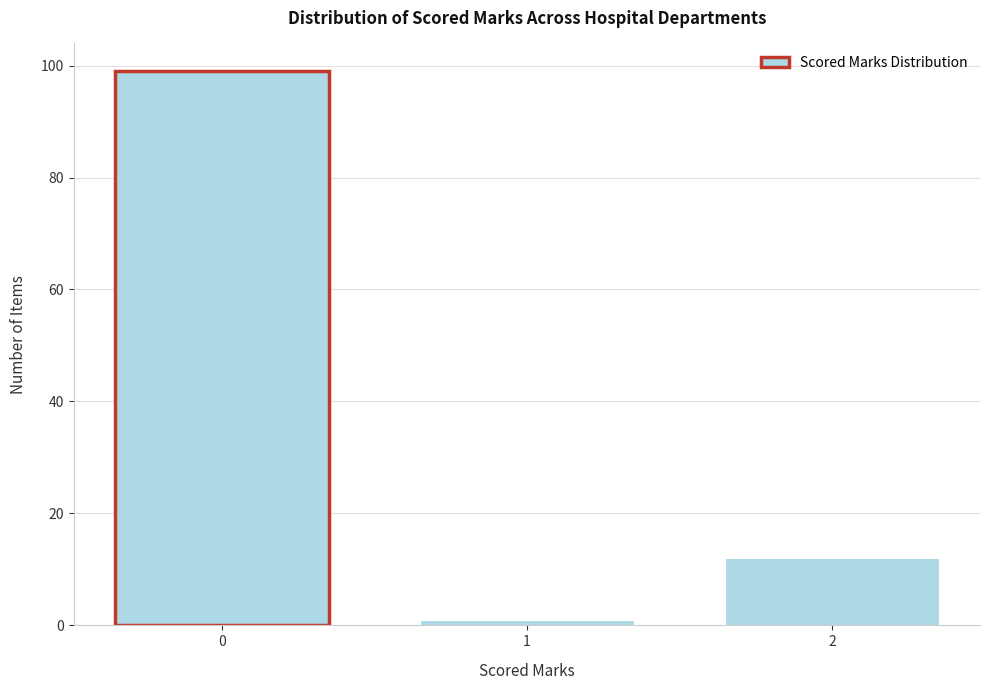

Reading left to right, what are all the values shown in this chart?

0=99	1=1	2=12